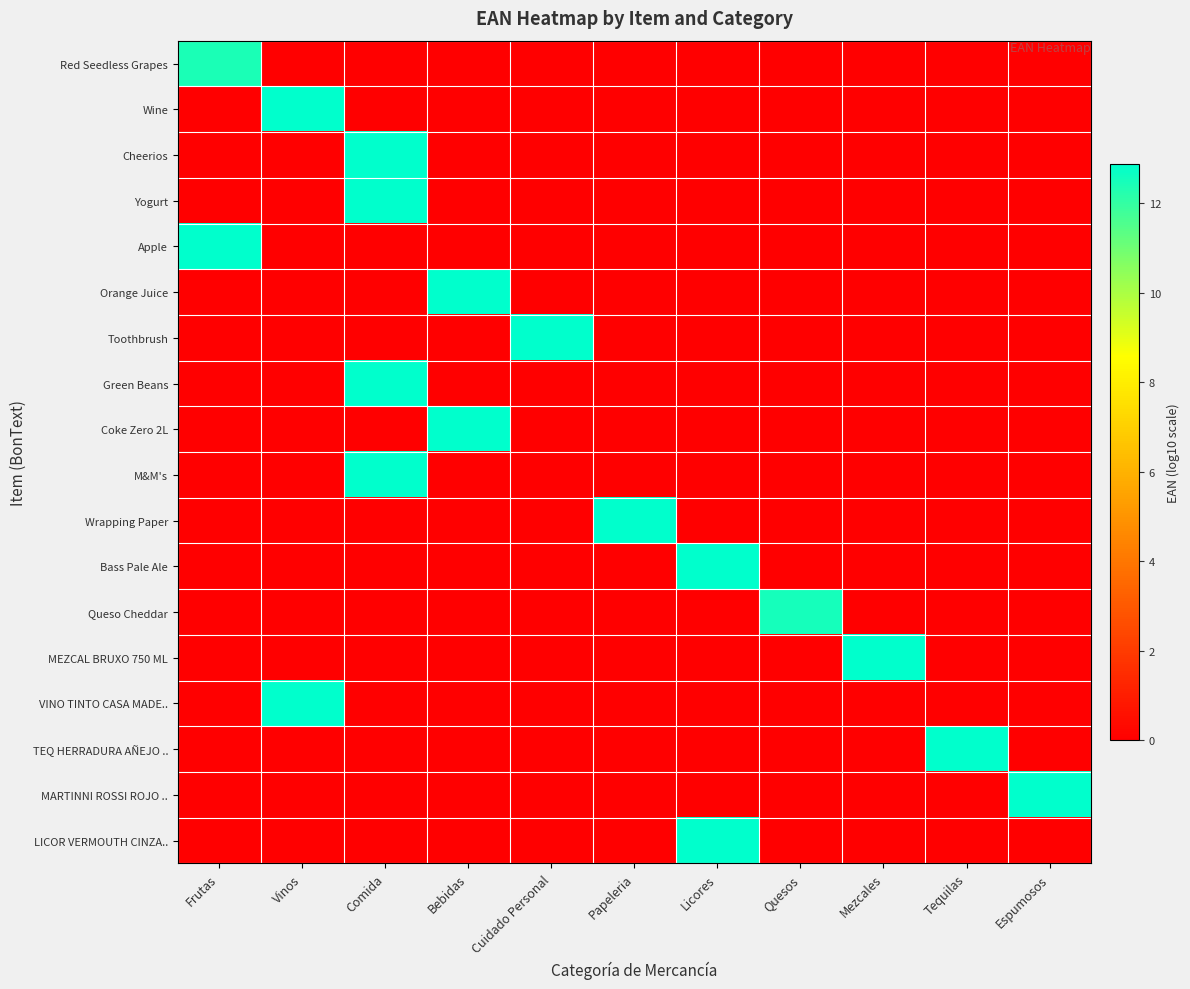

At how many categories does at least one series exceed 6?

11